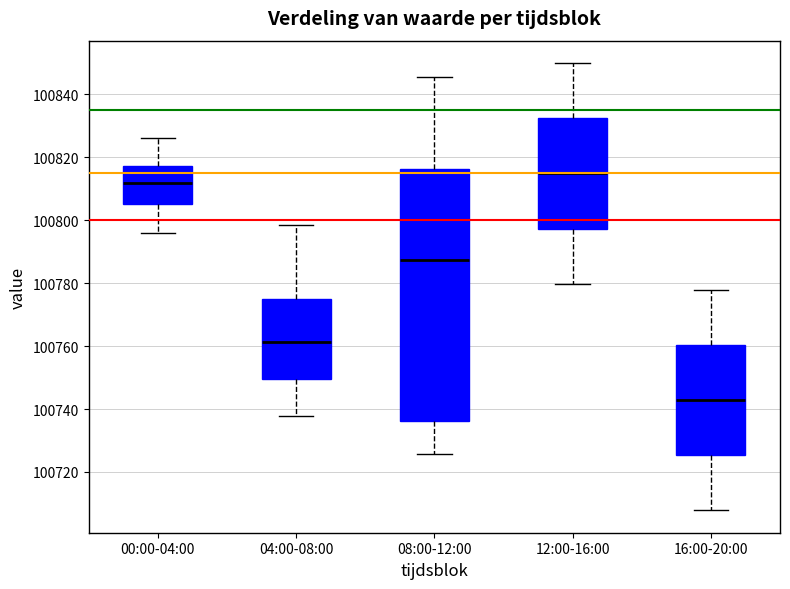

Which box's median line is the lowest?

16:00-20:00